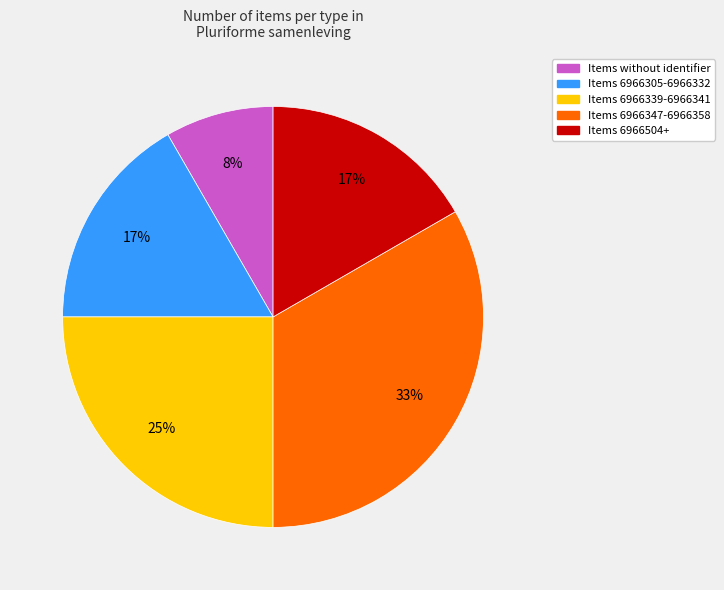

To the nearest percent, what is the difference between the largest and smallest slice percentages?

25%